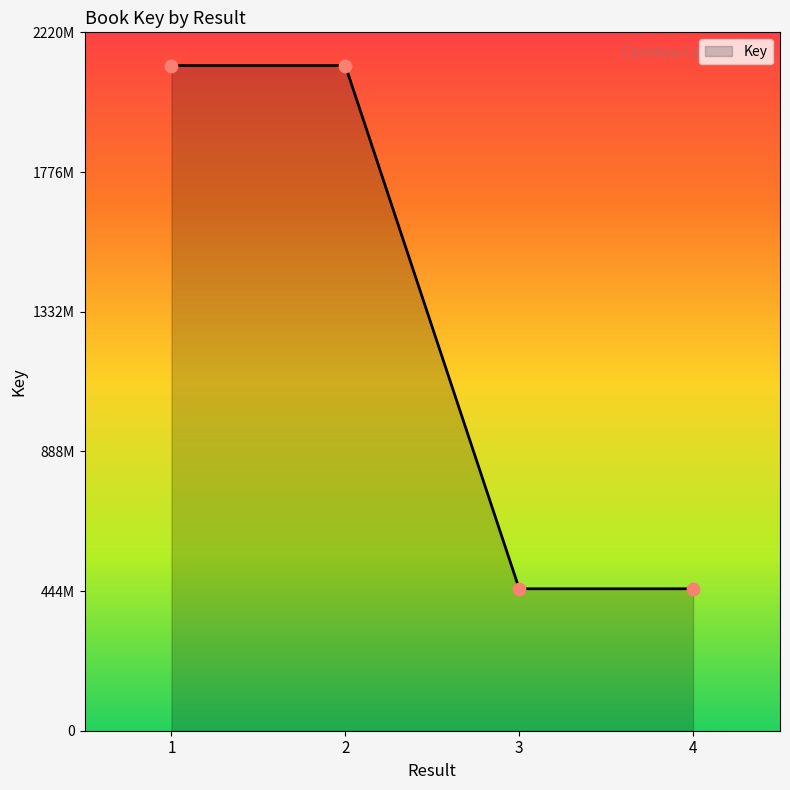

What is the change in value from 1 to 3?

-1663777835